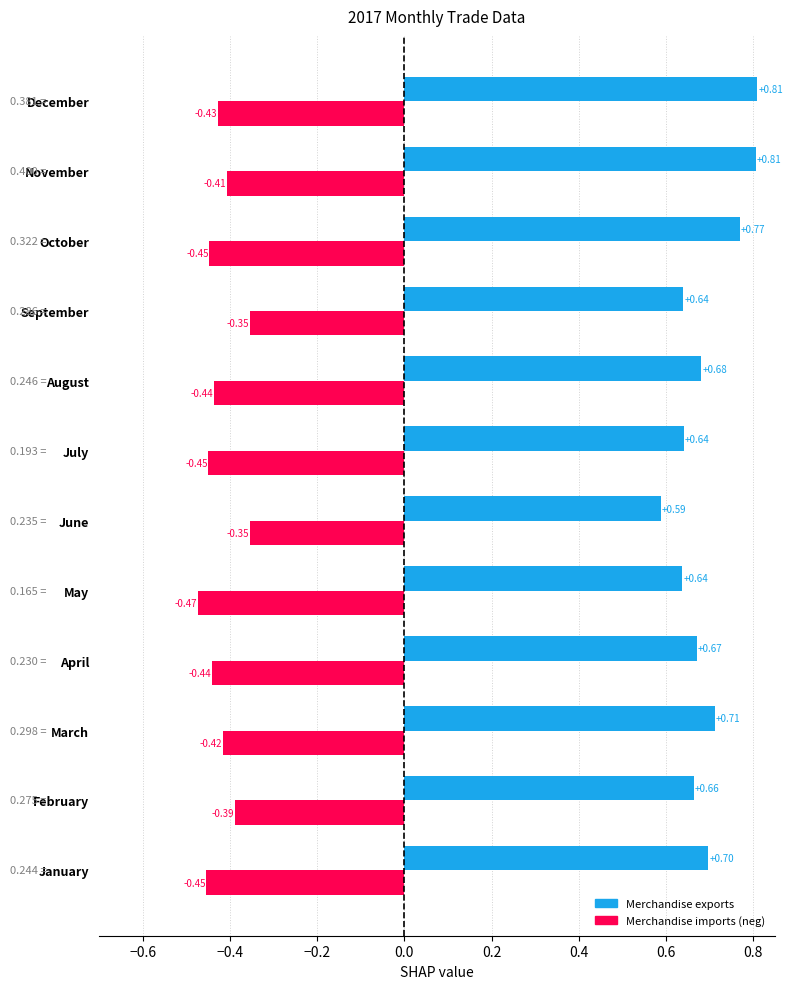

List the series in order of their peak value, lowest first.

Merchandise imports (neg), Merchandise exports